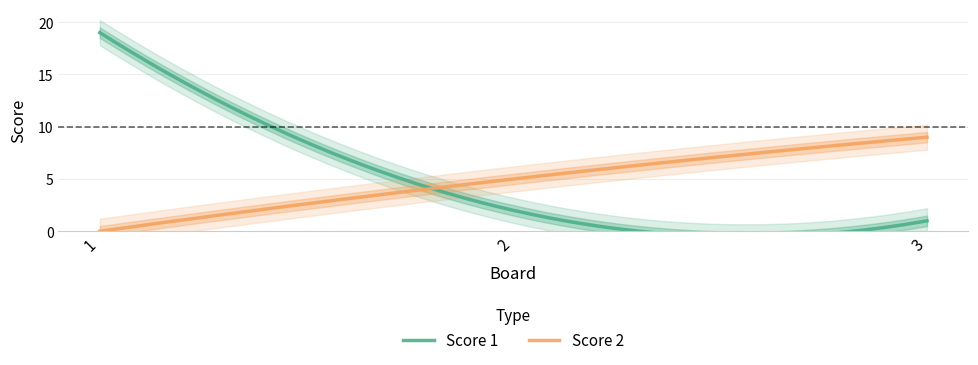

What are all the series names shown in the legend?

Score 1, Score 2